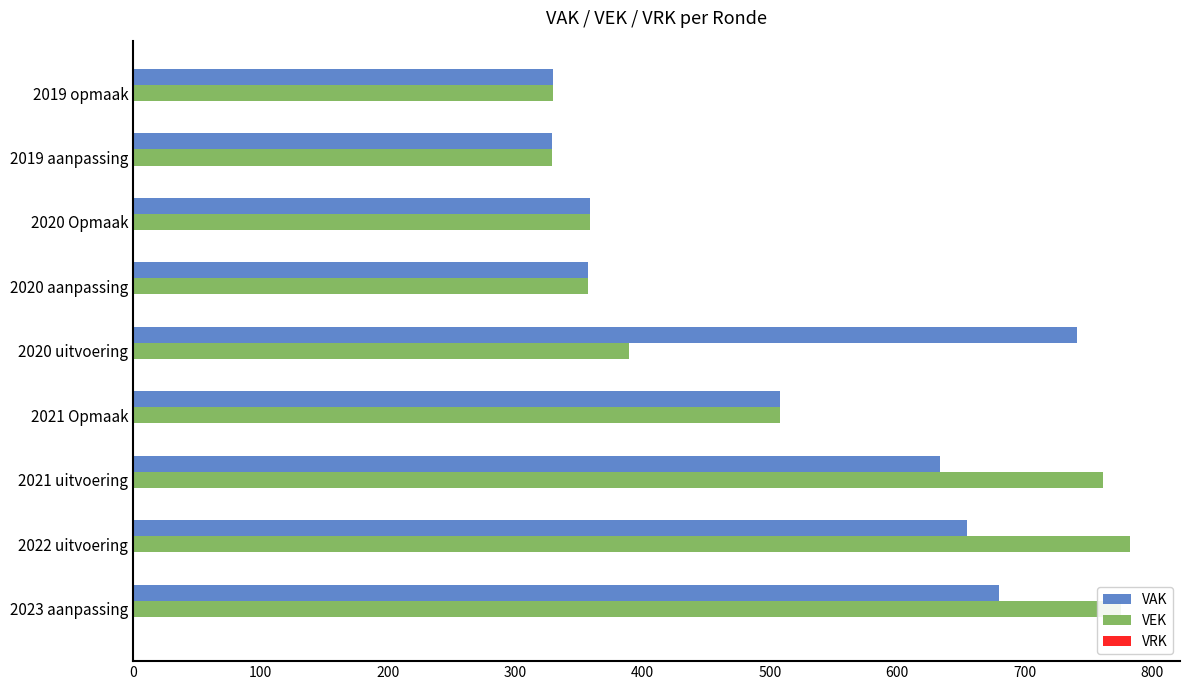

At 2022 uitvoering, list the series in order from largest to smallest.

VEK, VAK